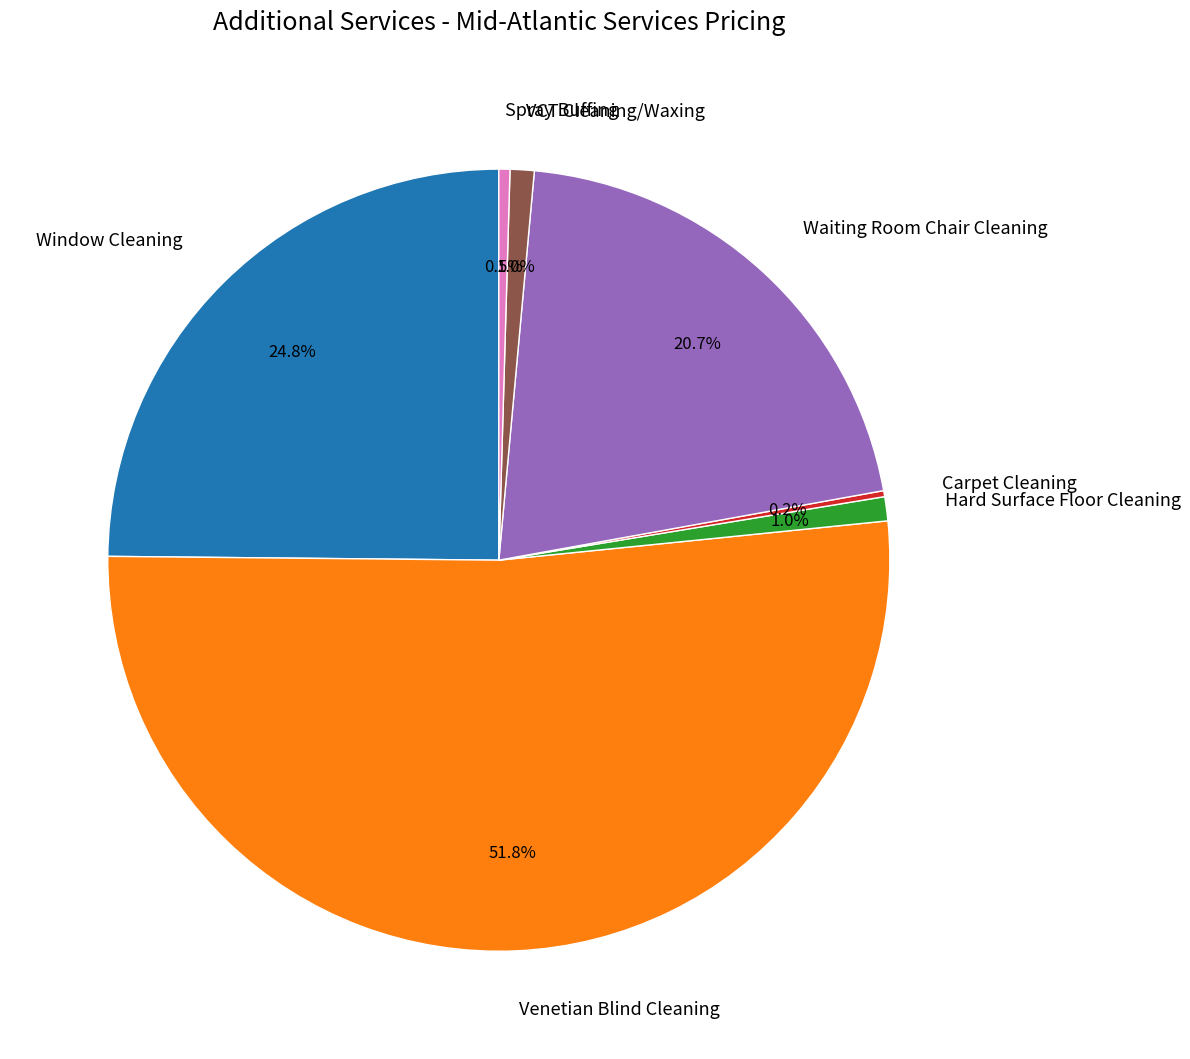

Combined, do VCT Cleaning/Waxing and Waiting Room Chair Cleaning account for over 50%?

No